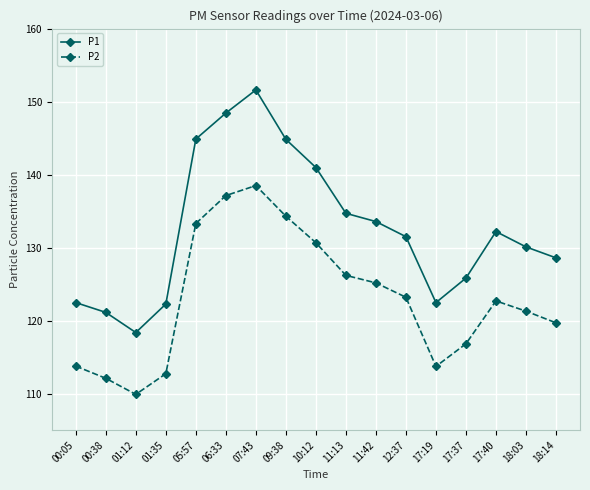

What is the maximum value shown in the chart?

151.6